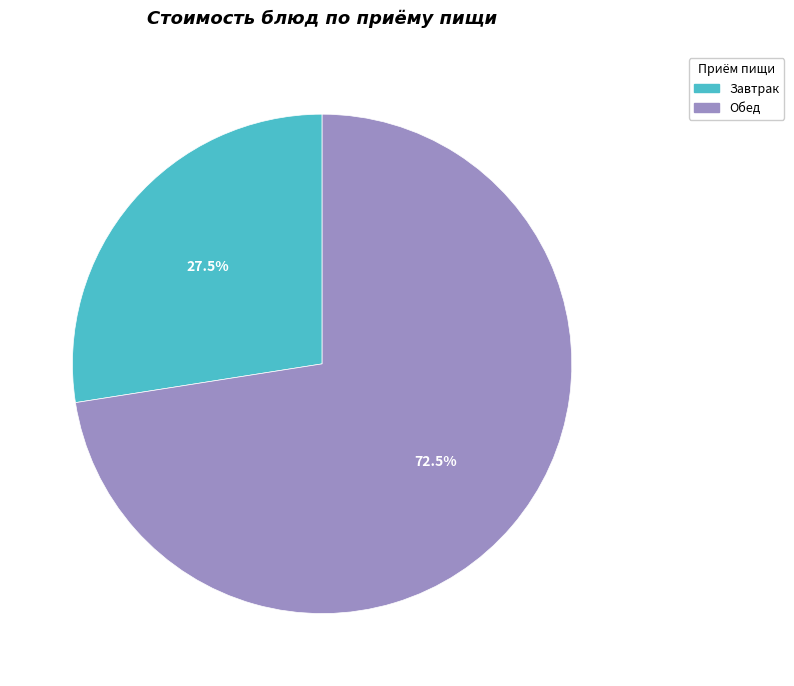

Is there any slice that represents more than half of the pie?

Yes